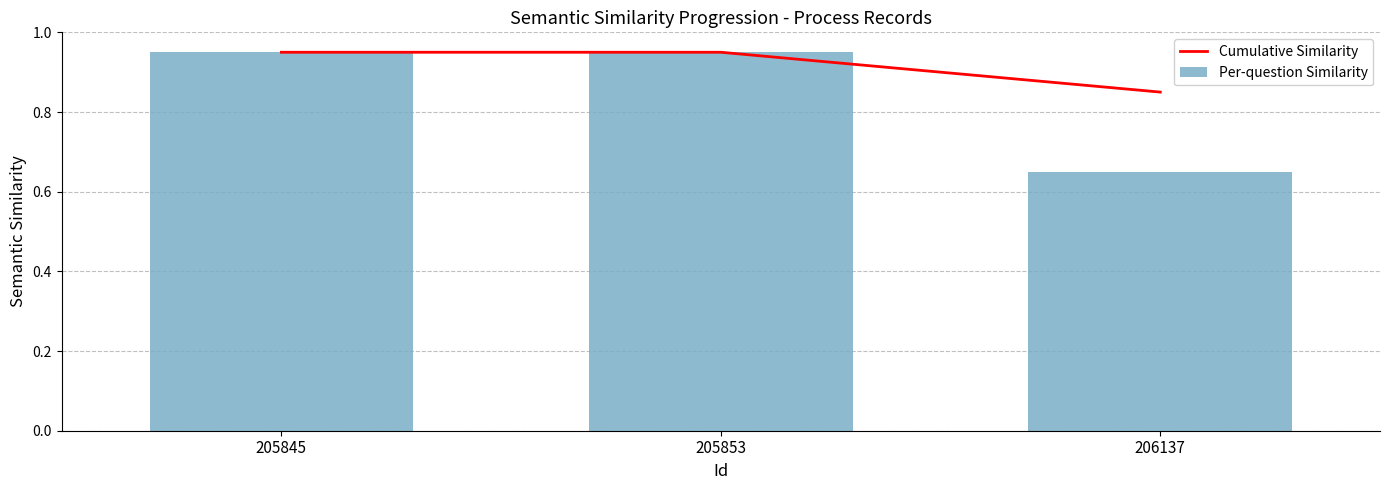

At which category is the sum across all series the highest?

205845